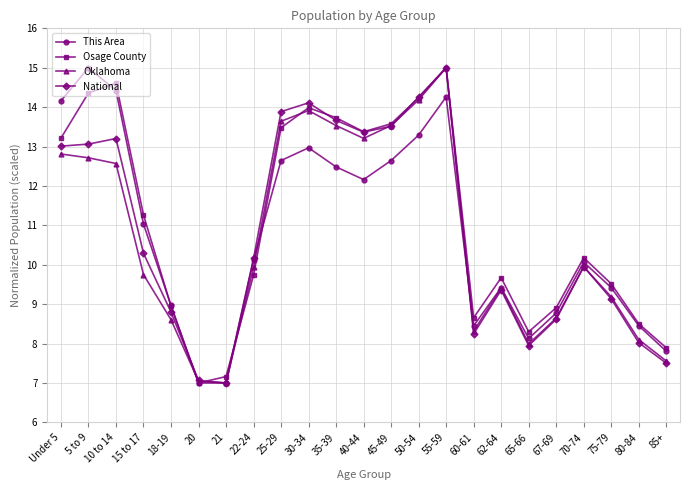

Between which two adjacent categories do This Area and Osage County first intersect?

5 to 9 and 10 to 14